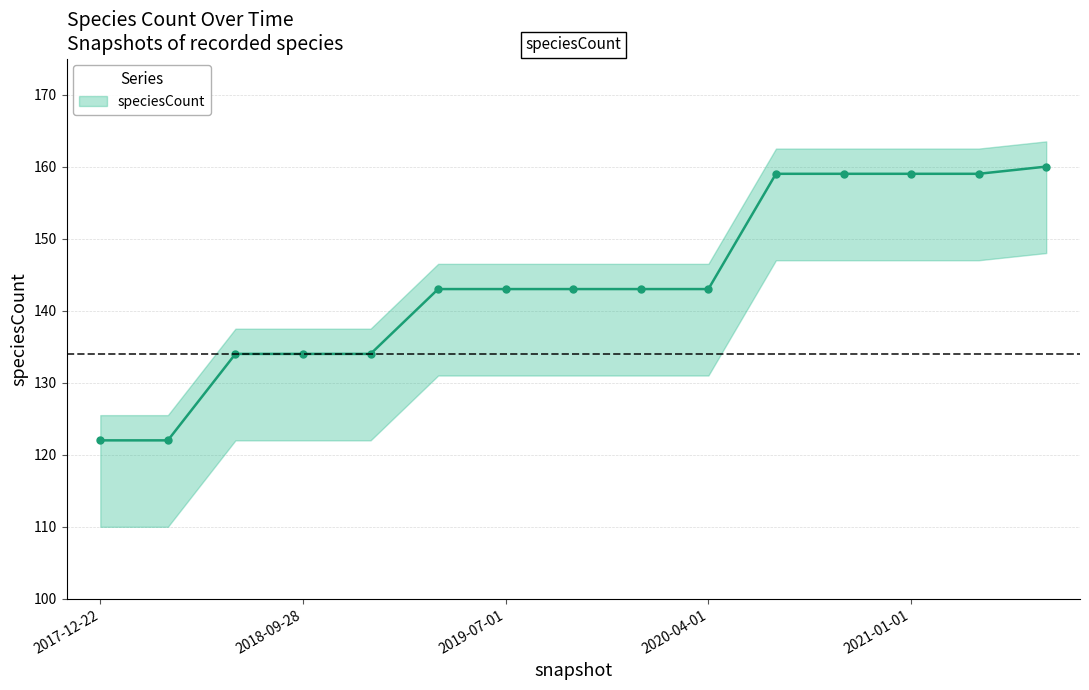

Approximately how many times larger is the value at 14 compared to 8?

1.1